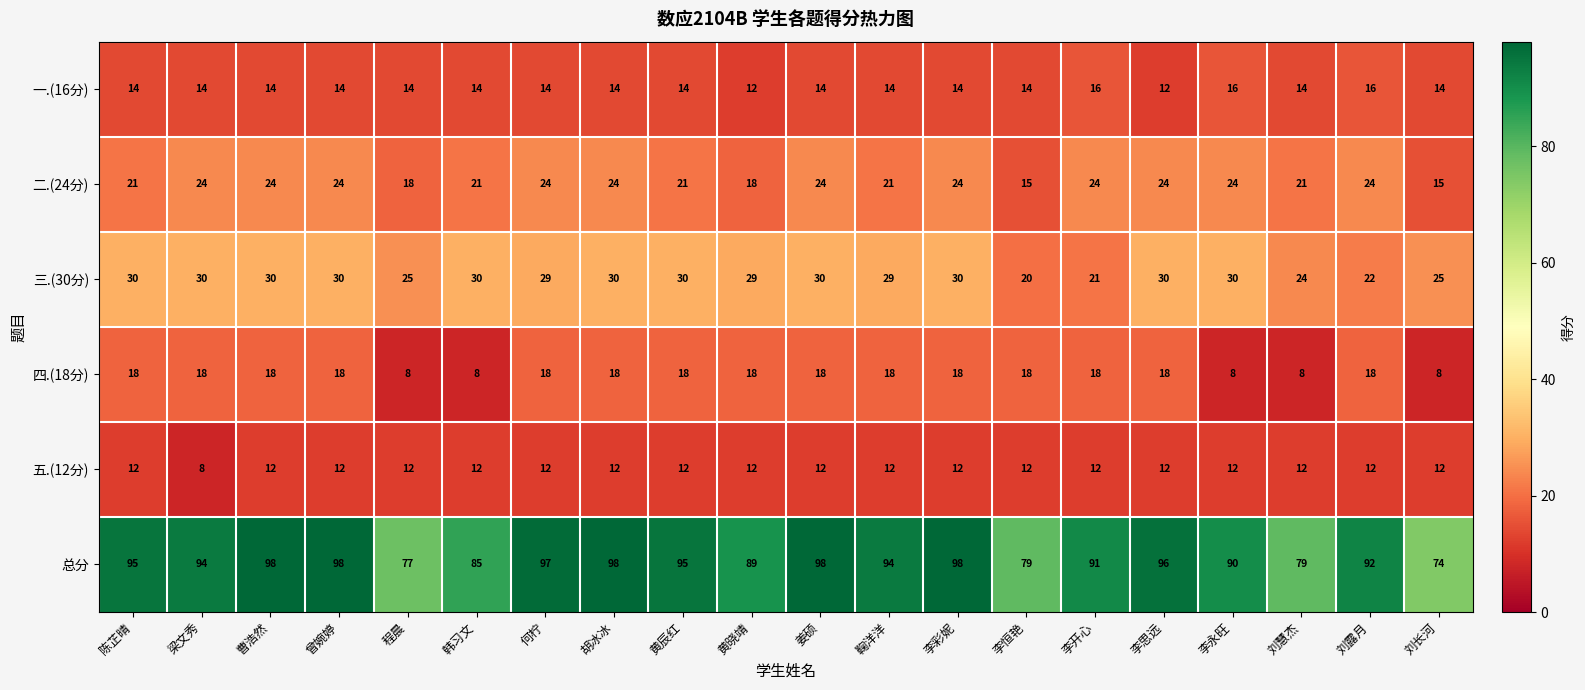

List the series in order of their peak value, lowest first.

五.(12分), 一.(16分), 四.(18分), 二.(24分), 三.(30分), 总分